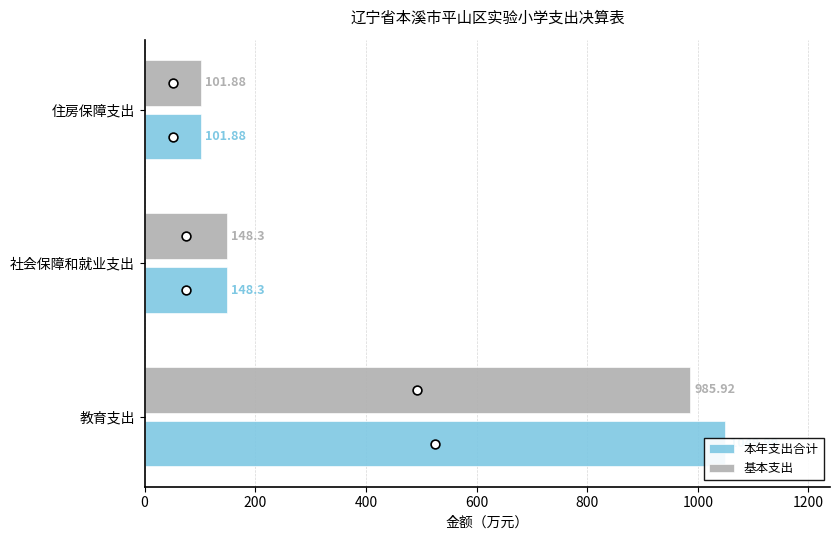

What is the total value across all series at 社会保障和就业支出?

296.6